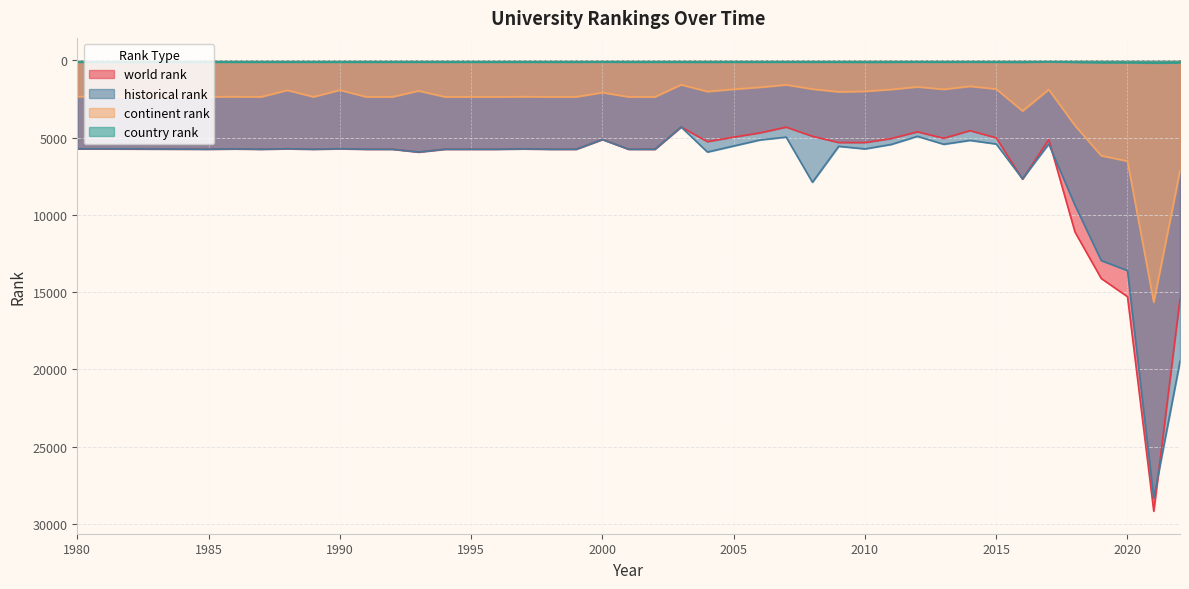

Between which two adjacent categories do world rank and historical rank first intersect?

2015 and 2016